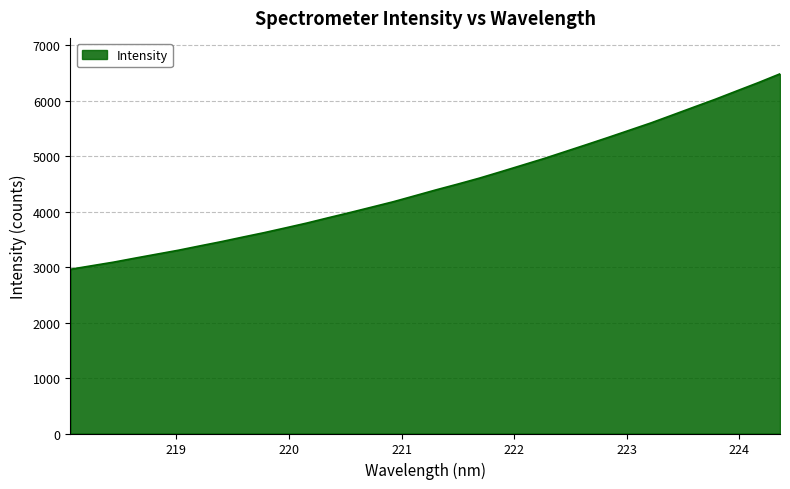

What is the difference between the maximum and minimum values?

3521.0